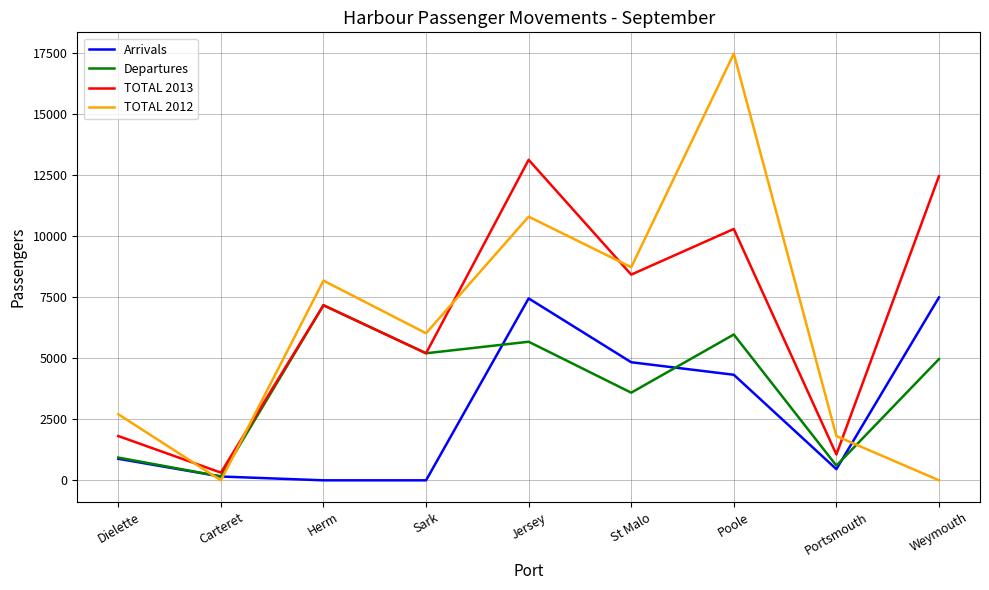

The Arrivals series shows 7454 at Jersey. True or false?

True